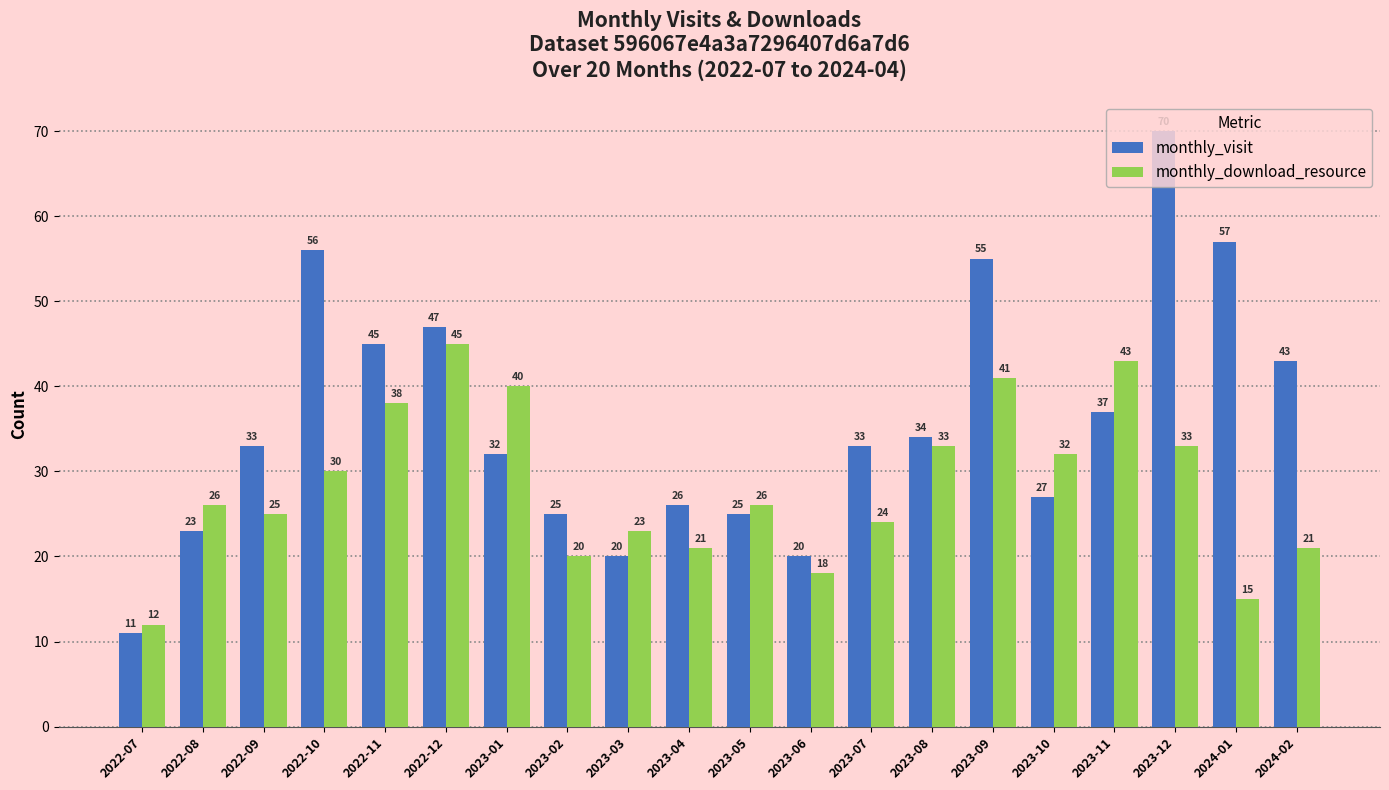

Reading left to right, transcribe all the data shown in this chart.

monthly_visit: 11	23	33	56	45	47	32	25	20	26	25	20	33	34	55	27	37	70	57	43
monthly_download_resource: 12	26	25	30	38	45	40	20	23	21	26	18	24	33	41	32	43	33	15	21